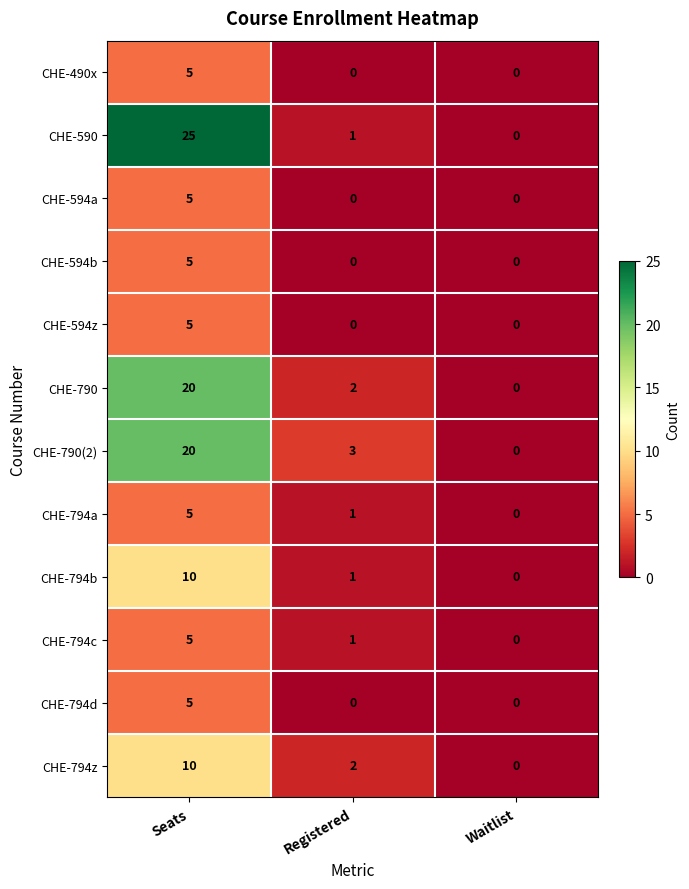

Where is CHE-790(2) nearest to the value 10?

Registered